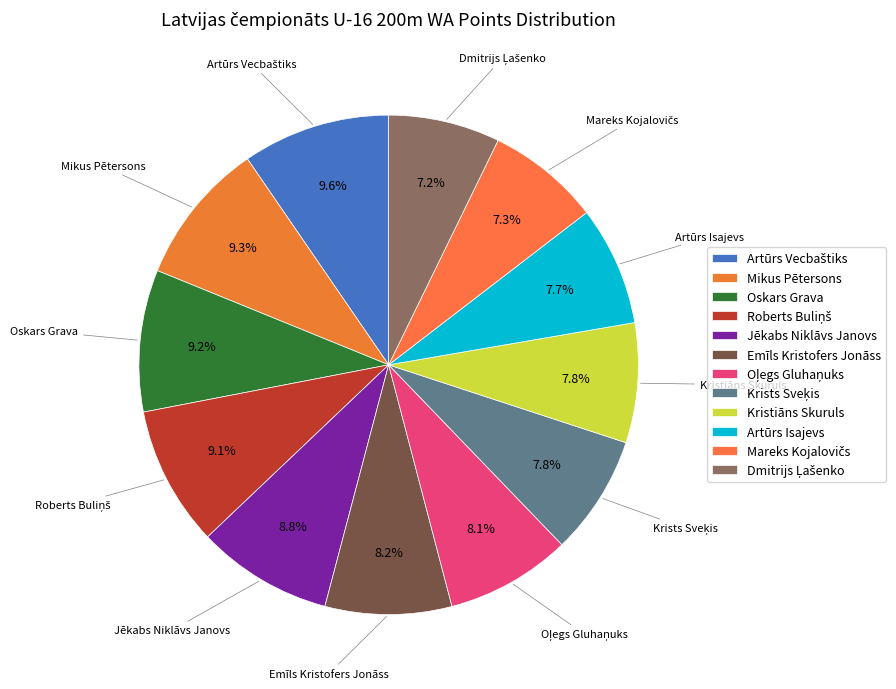

Is Kristiāns Skuruls the majority of the pie?

No